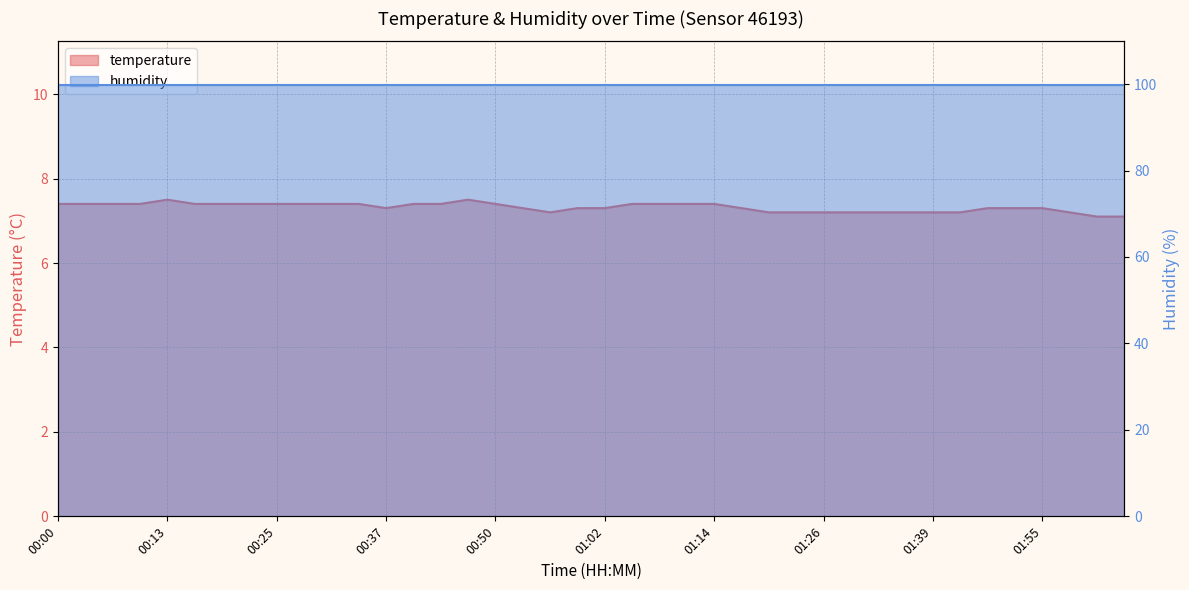

At which category does the data reach its first local peak?

00:13